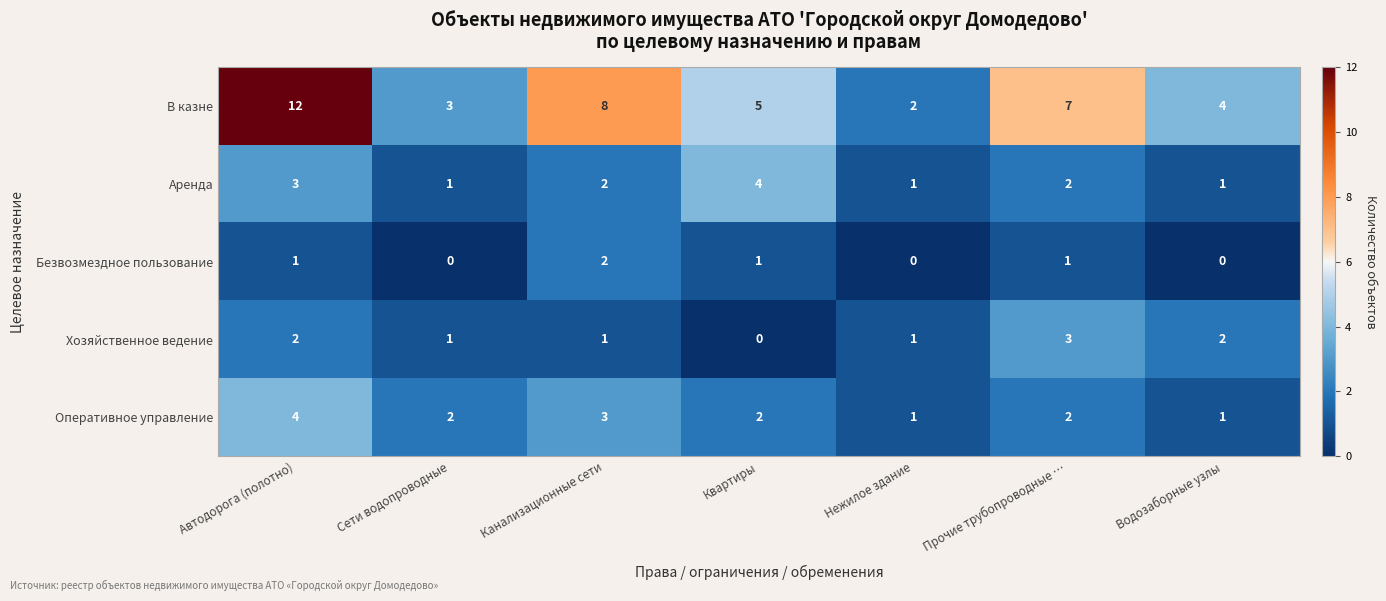

What is the difference between the highest and lowest values at Сети водопроводные?

3